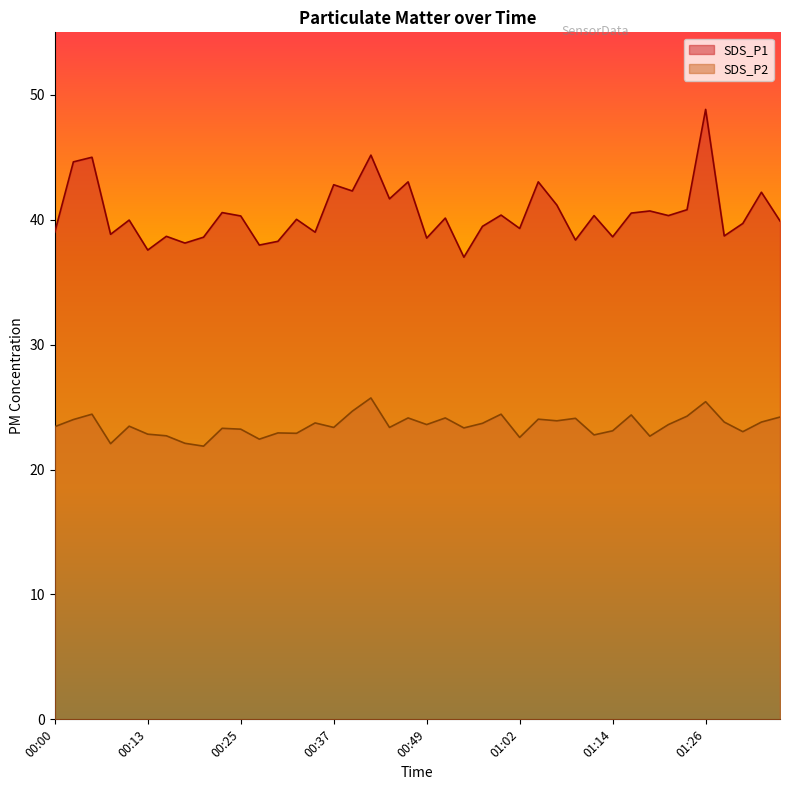

What are all the series names shown in the legend?

SDS_P1, SDS_P2